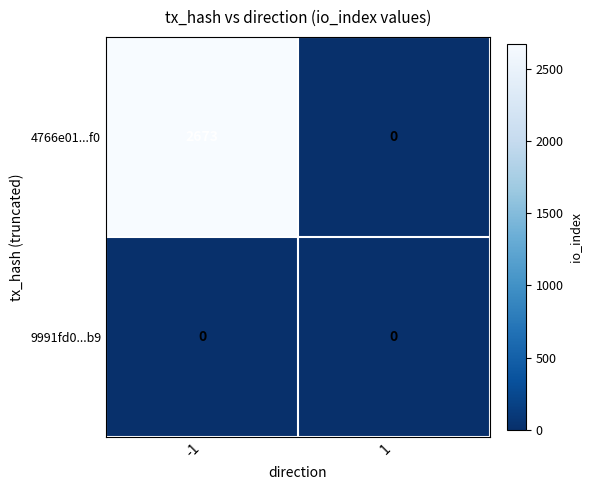

What is the maximum value for 4766e01...f0?

2673